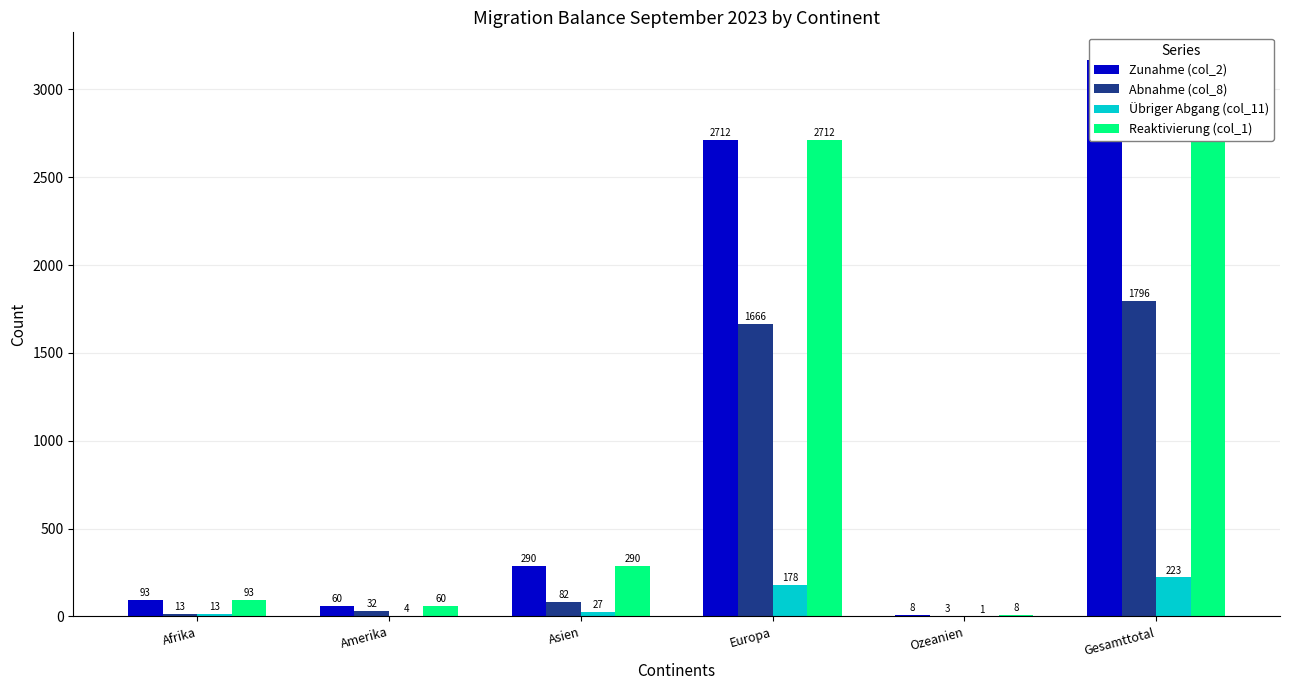

At how many categories does at least one series exceed 1886?

2